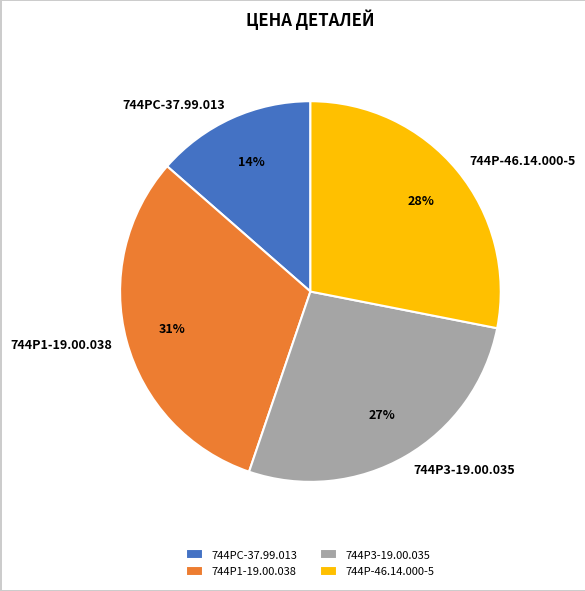

Which slice is the largest?

744Р1-19.00.038